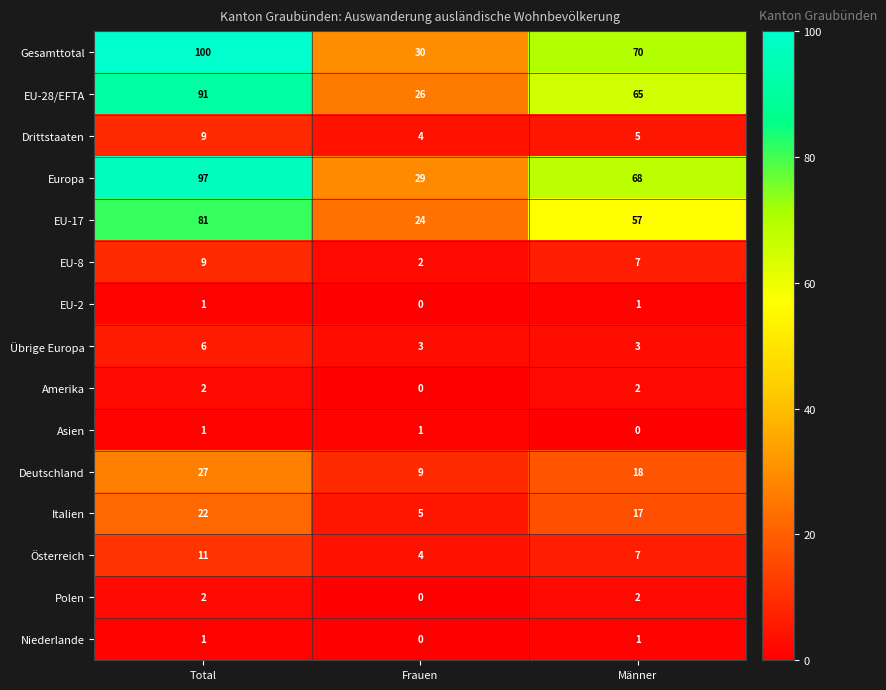

What is the difference between the maximum and minimum values in the Übrige Europa series?

3